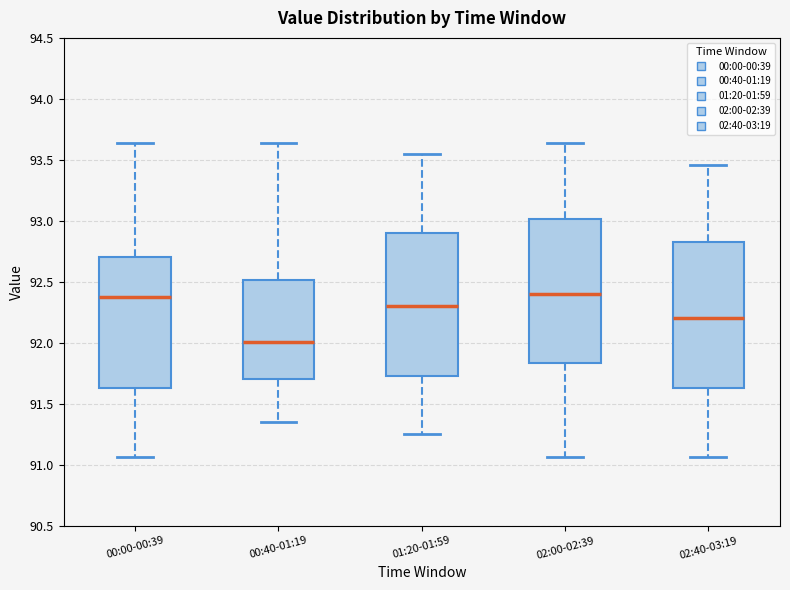

Reading left to right, read every box against the y-axis: the position of its median line, the range the box covers, and the ends of its whiskers. The values are not printed on the chart, so give them approximately, as read against the axis.

00:00-00:39: median 92.40, box 91.65 to 92.70, whiskers 91.05 to 93.65
00:40-01:19: median 92.00, box 91.70 to 92.50, whiskers 91.35 to 93.65
01:20-01:59: median 92.30, box 91.75 to 92.90, whiskers 91.25 to 93.55
02:00-02:39: median 92.40, box 91.85 to 93.00, whiskers 91.05 to 93.65
02:40-03:19: median 92.20, box 91.65 to 92.85, whiskers 91.05 to 93.45